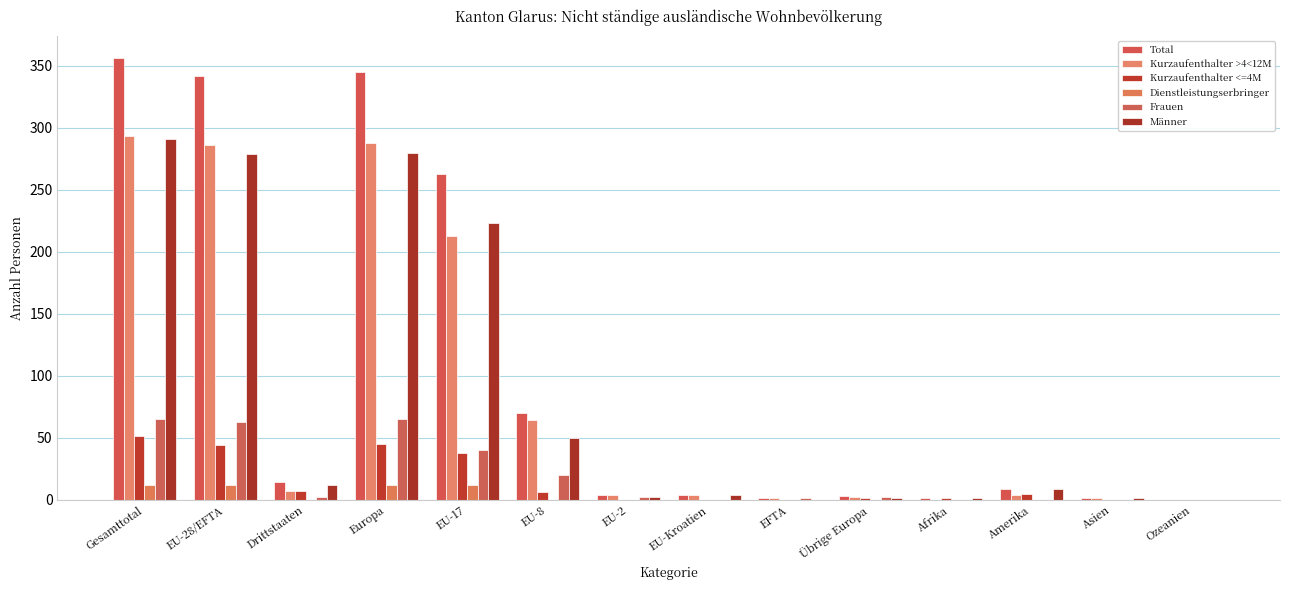

How many series are shown in this chart?

6